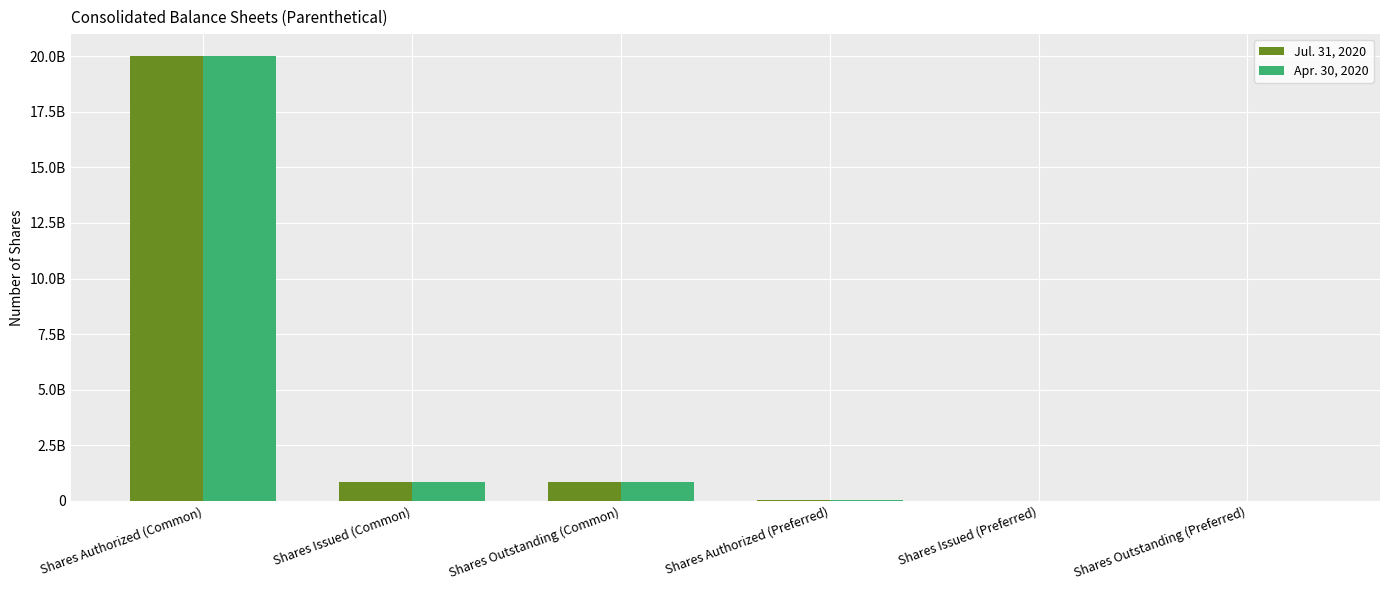

What is the value of the Apr. 30, 2020 bar at the 2nd from the left?

841184289